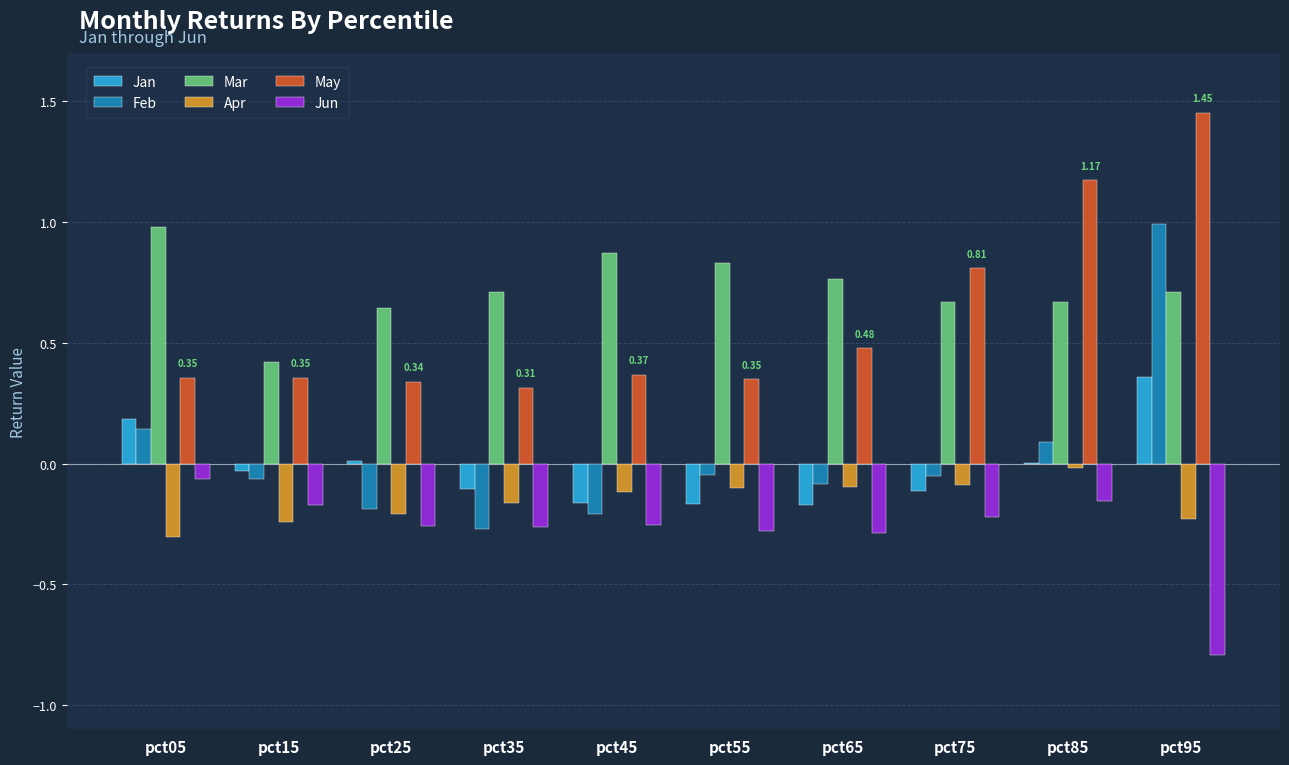

Between pct25 and pct85, which series saw the biggest shift?

May